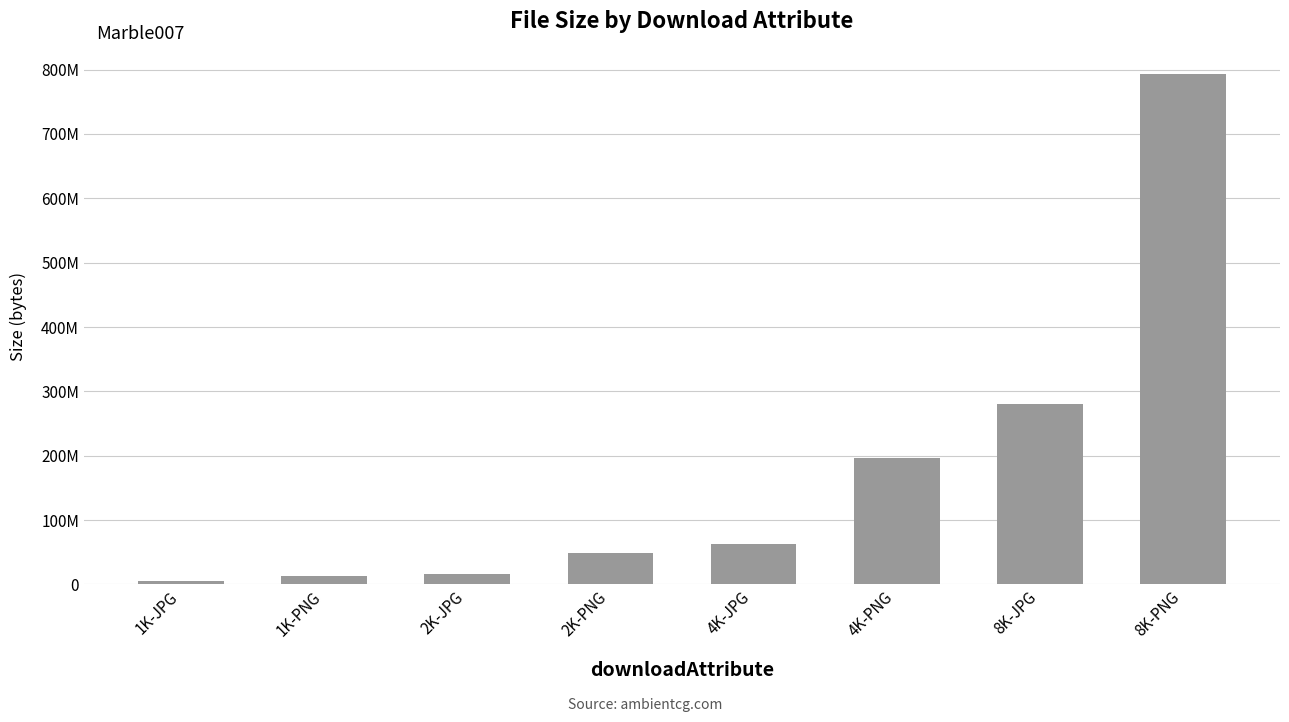

Is it true that the value at 4K-JPG is 62372478?

True